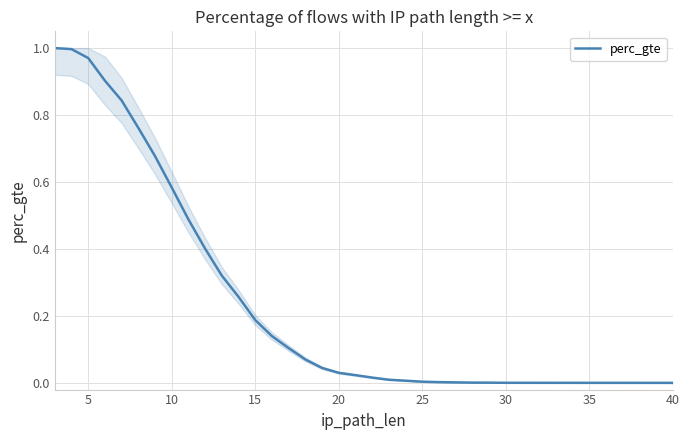

How many positive values are there?

31